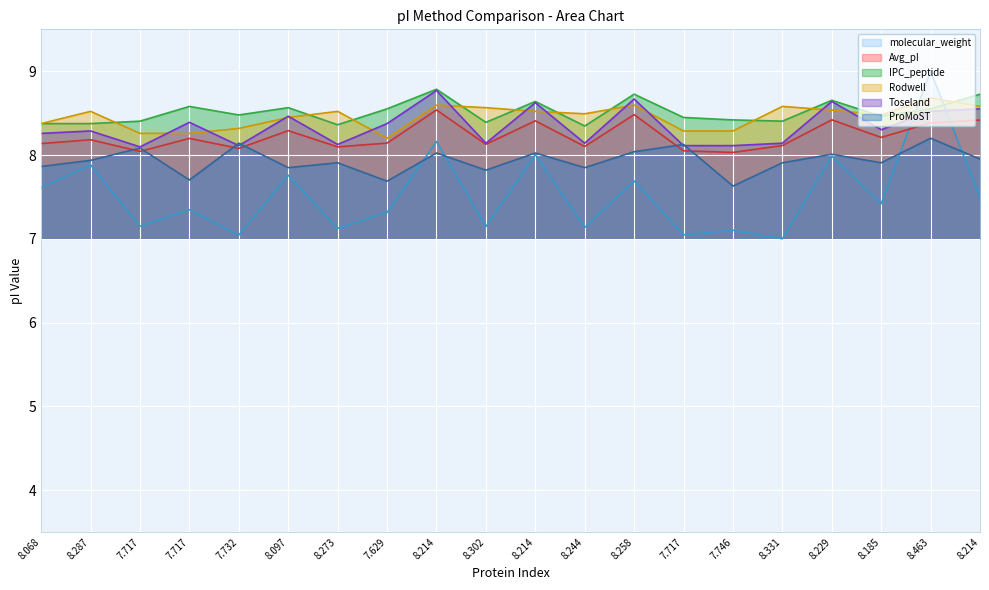

What is the value of the molecular_weight point at the 2nd from the left?

7.9